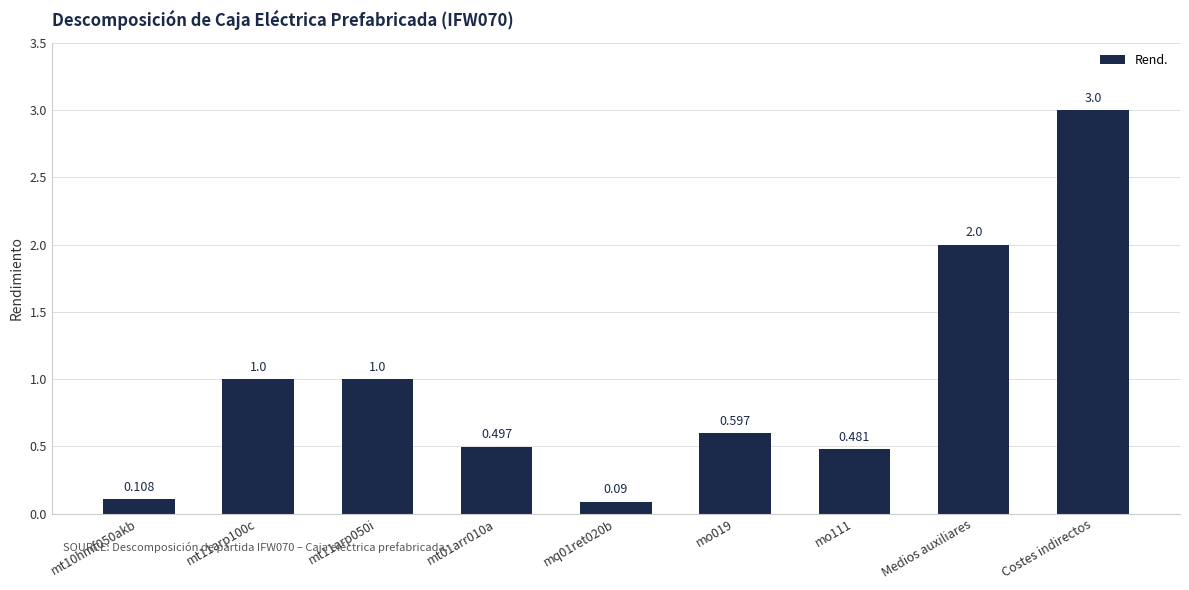

What is the label of the 2nd bar from the right?

Medios auxiliares